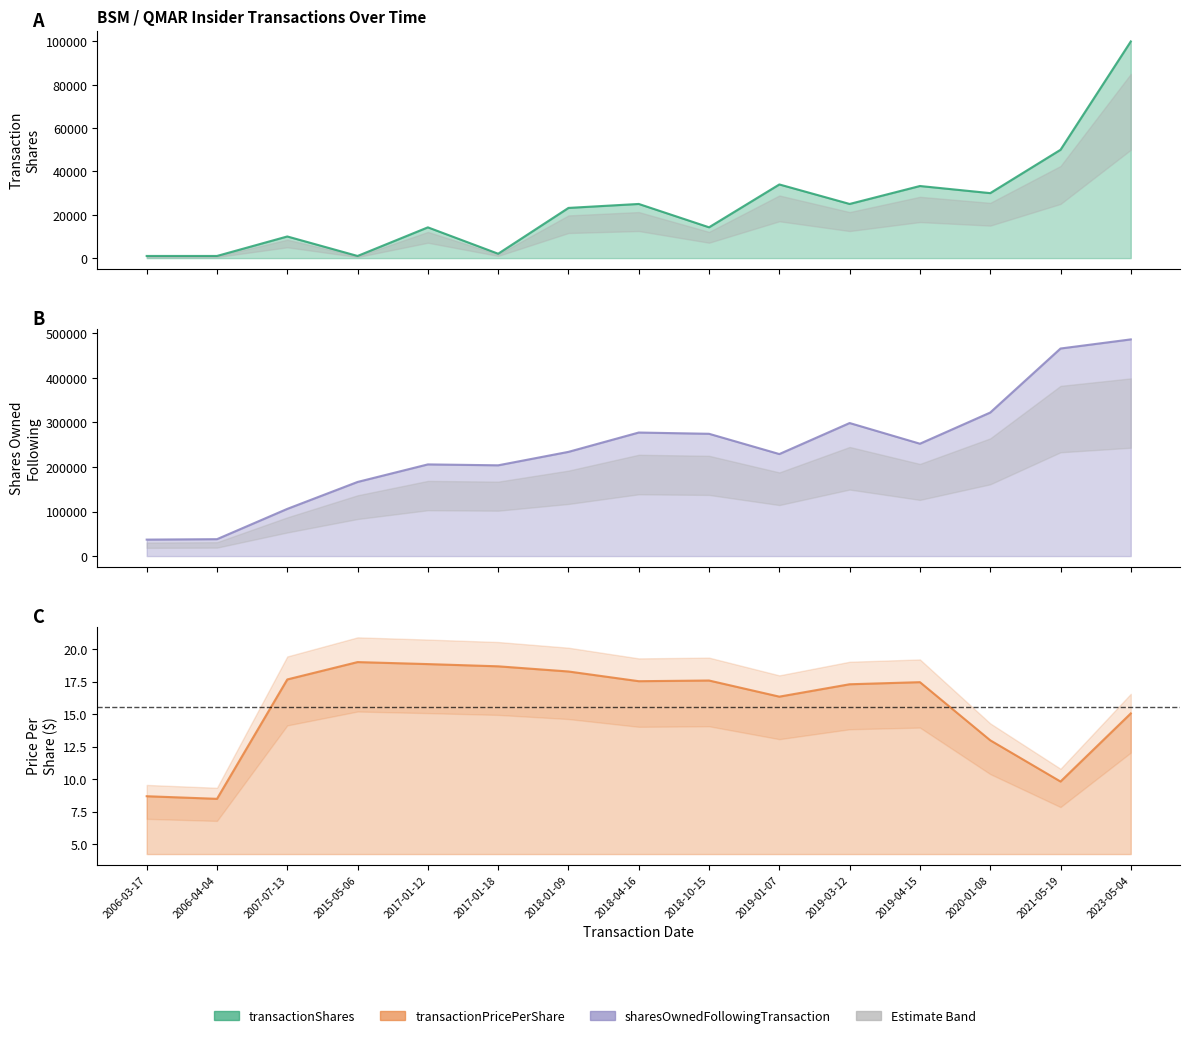

At which label is sharesOwnedFollowingTransaction closest to 261710?

2019-04-15